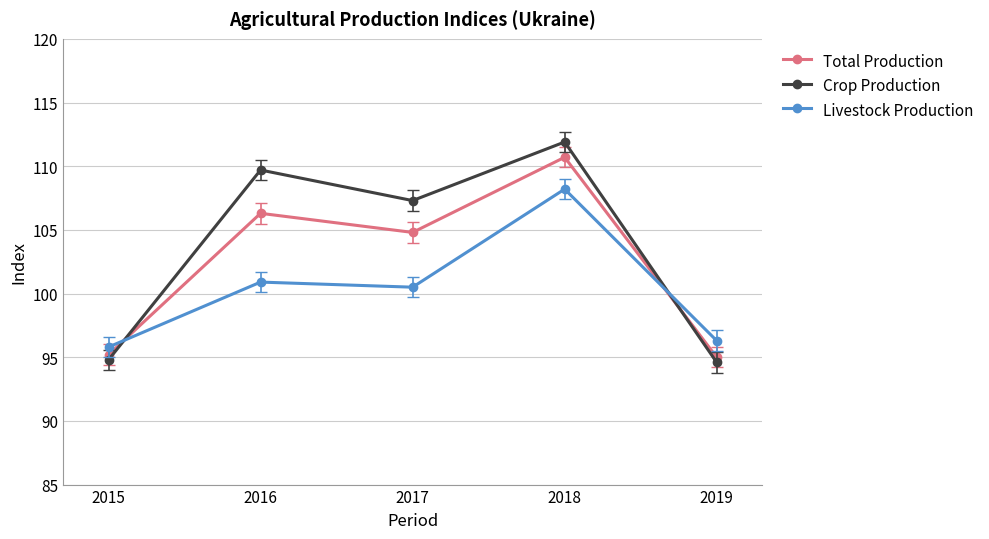

At which label is Total Production closest to 102?

2017